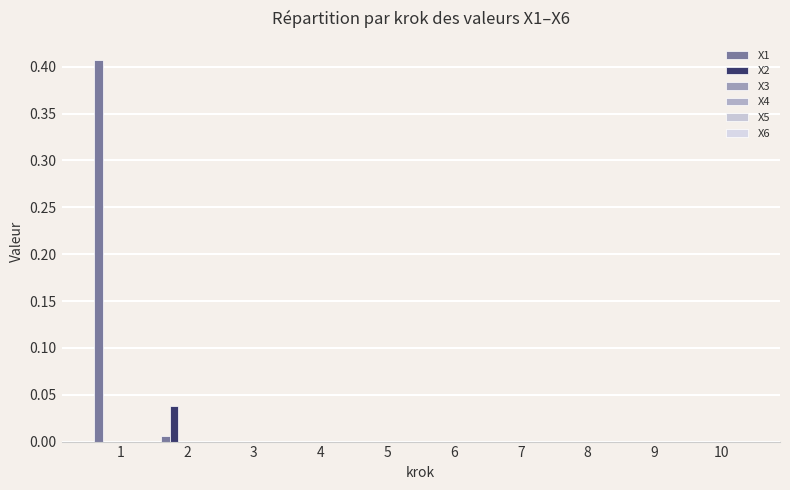

Reading right to left, what are all the values shown in this chart?

X1: 10=0.0	9=0.0	8=0.0	7=0.0	6=0.0	5=0.0	4=0.0	3=0.0	2=0.0	1=0.4
X2: 10=0.0	9=0.0	8=0.0	7=0.0	6=0.0	5=0.0	4=0.0	3=0.0	2=0.0	1=0.0
X3: 10=0.0	9=0.0	8=0.0	7=0.0	6=0.0	5=0.0	4=0.0	3=0.0	2=0.0	1=0.0
X4: 10=0.0	9=0.0	8=0.0	7=0.0	6=0.0	5=0.0	4=0.0	3=0.0	2=0.0	1=0.0
X5: 10=0.0	9=0.0	8=0.0	7=0.0	6=0.0	5=0.0	4=0.0	3=0.0	2=0.0	1=0.0
X6: 10=0.0	9=0.0	8=0.0	7=0.0	6=0.0	5=0.0	4=0.0	3=0.0	2=0.0	1=0.0